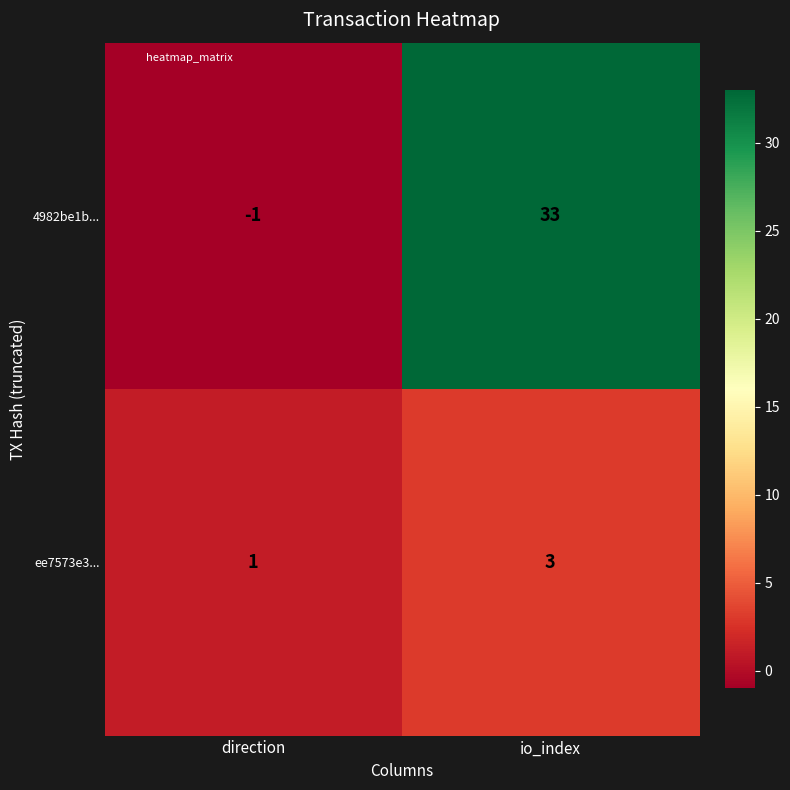

Reading left to right, what are all the values shown in this chart?

4982be1b...: -1	33
ee7573e3...: 1	3